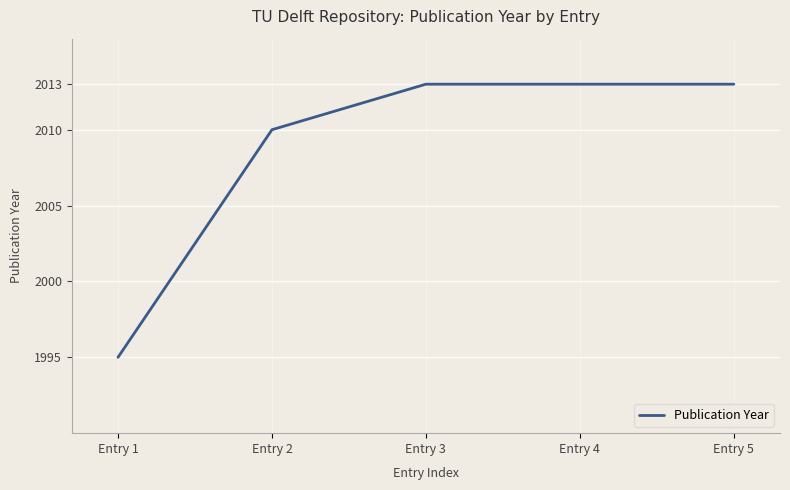

Where is the data nearest to the value 2004?

Entry 2